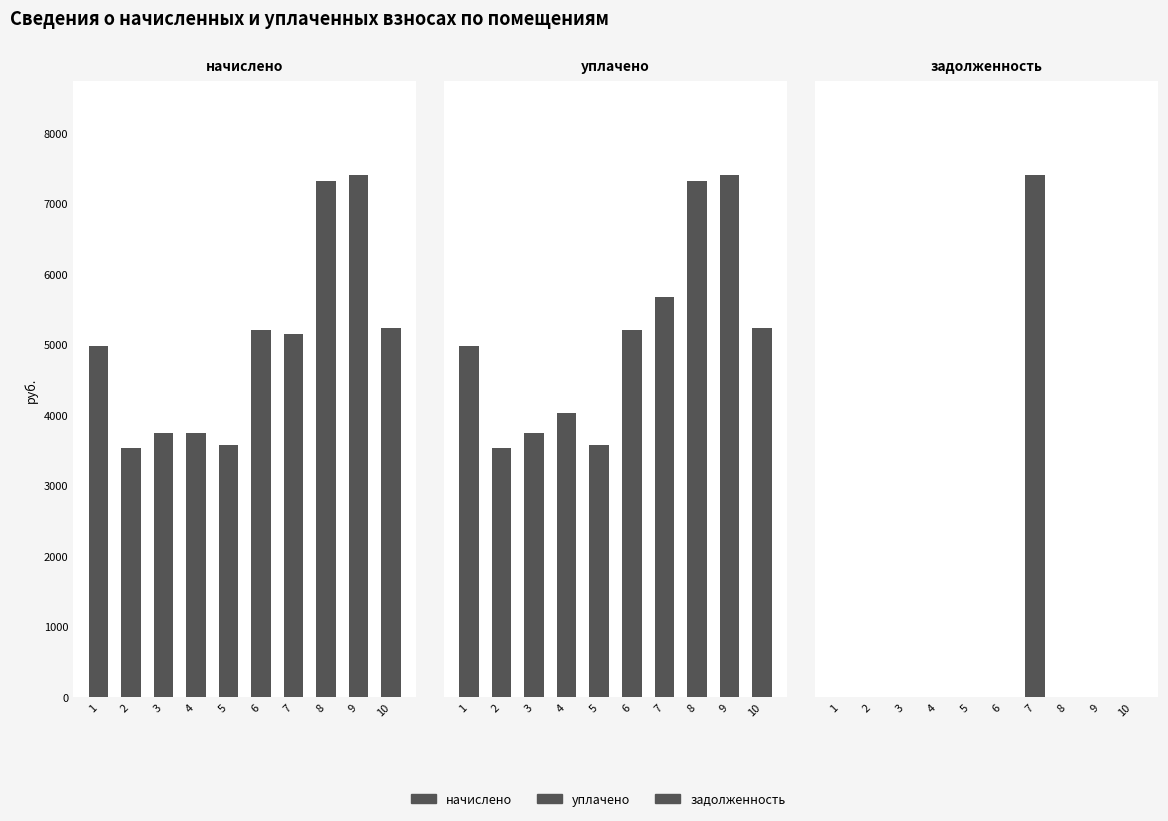

Which category has the highest value in the начислено series?

9